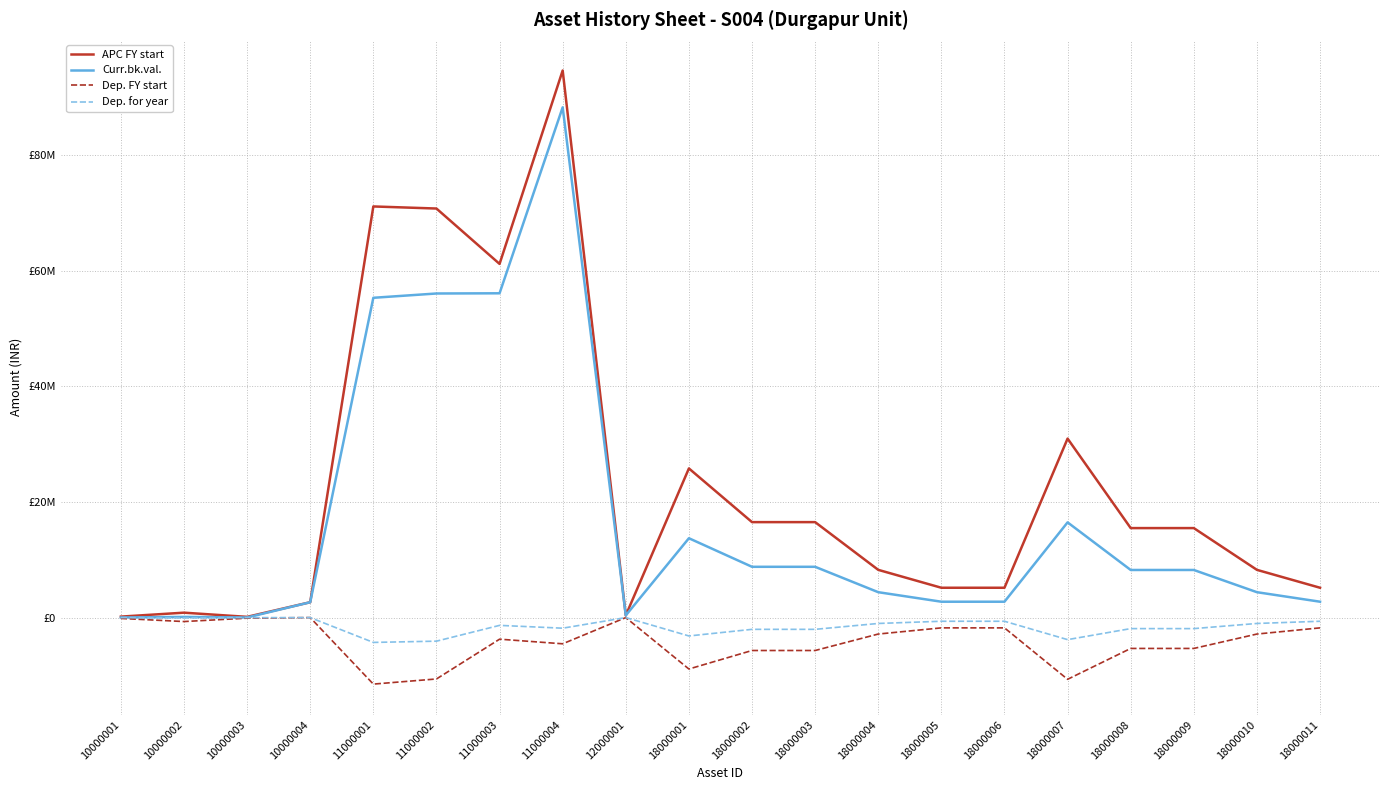

True or false: Dep. FY start and Curr.bk.val. cross at least once.

False